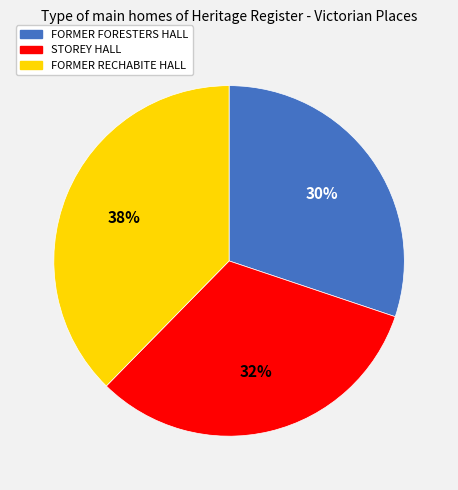

How many slices are in this pie chart?

3